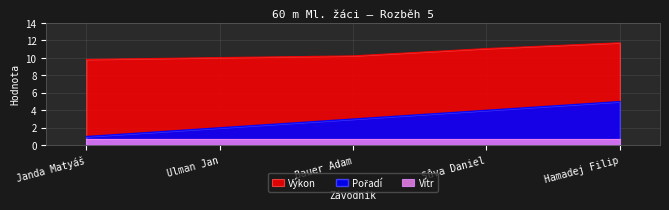

What is the spread (max minus min) of values at Hamadej Filip?

6.7